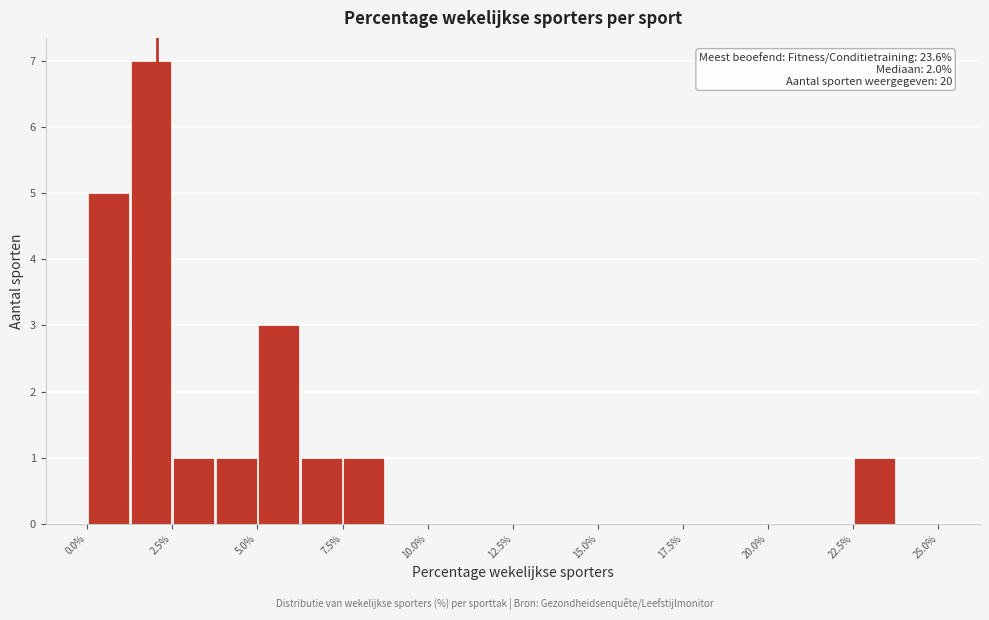

Read against the x-axis, roughly where is the centre of the tallest bar?

2.0